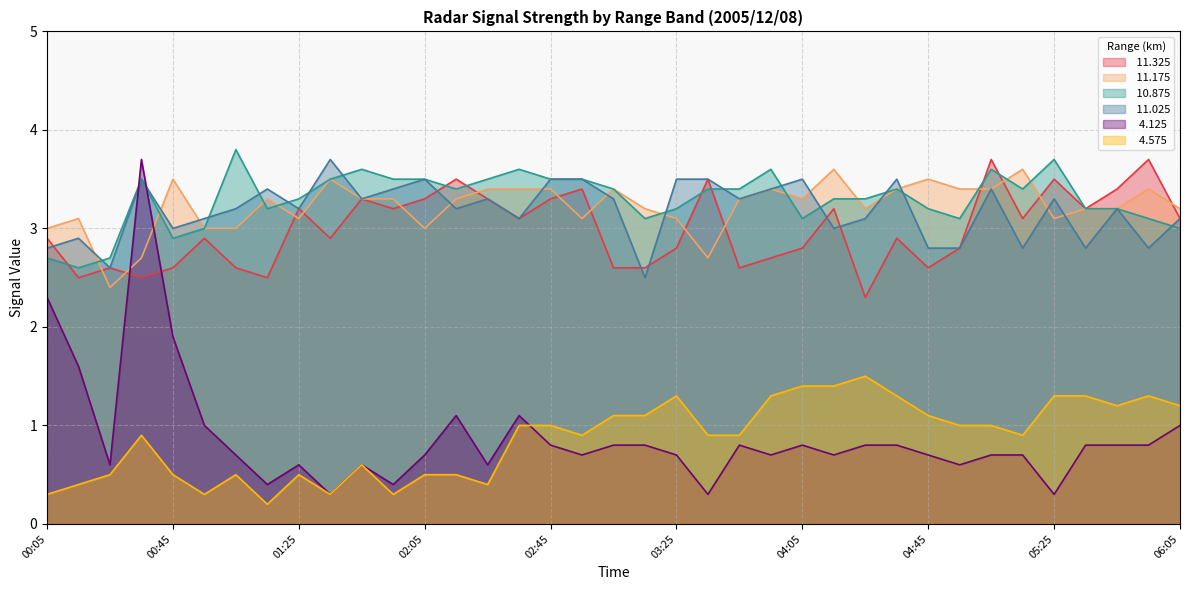

What is the maximum value for  11.175?

3.6